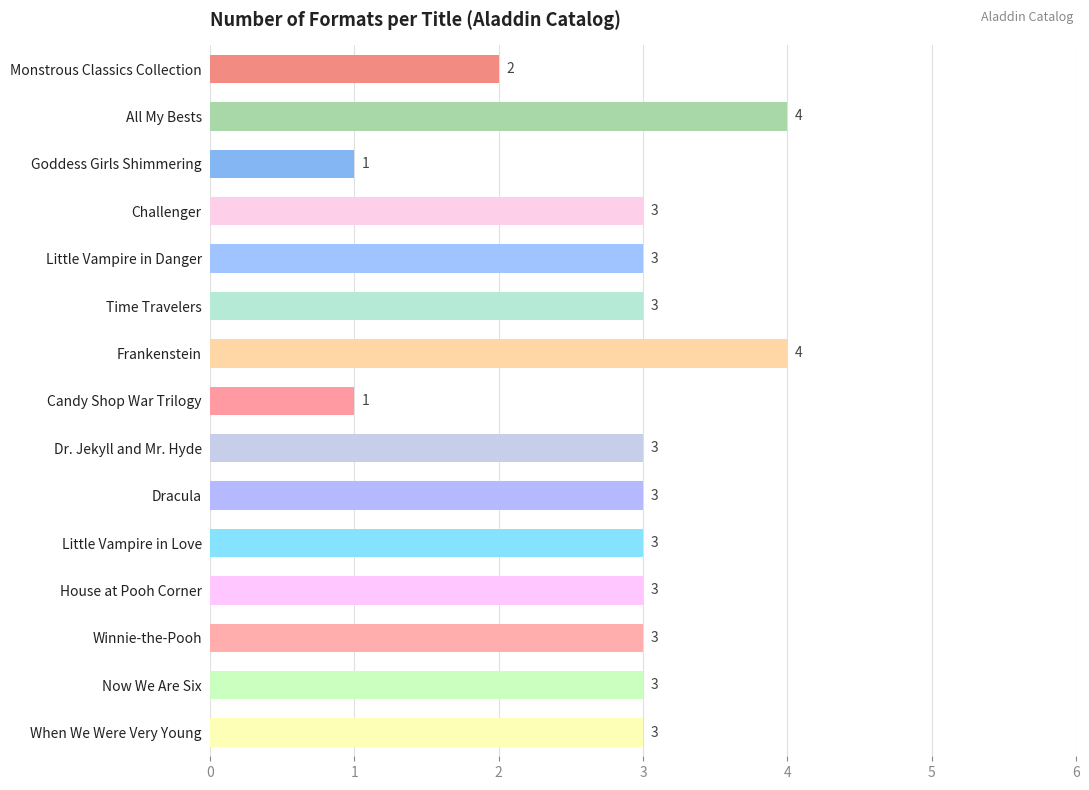

Approximately how many times larger is the value at Frankenstein compared to Goddess Girls Shimmering?

4.0